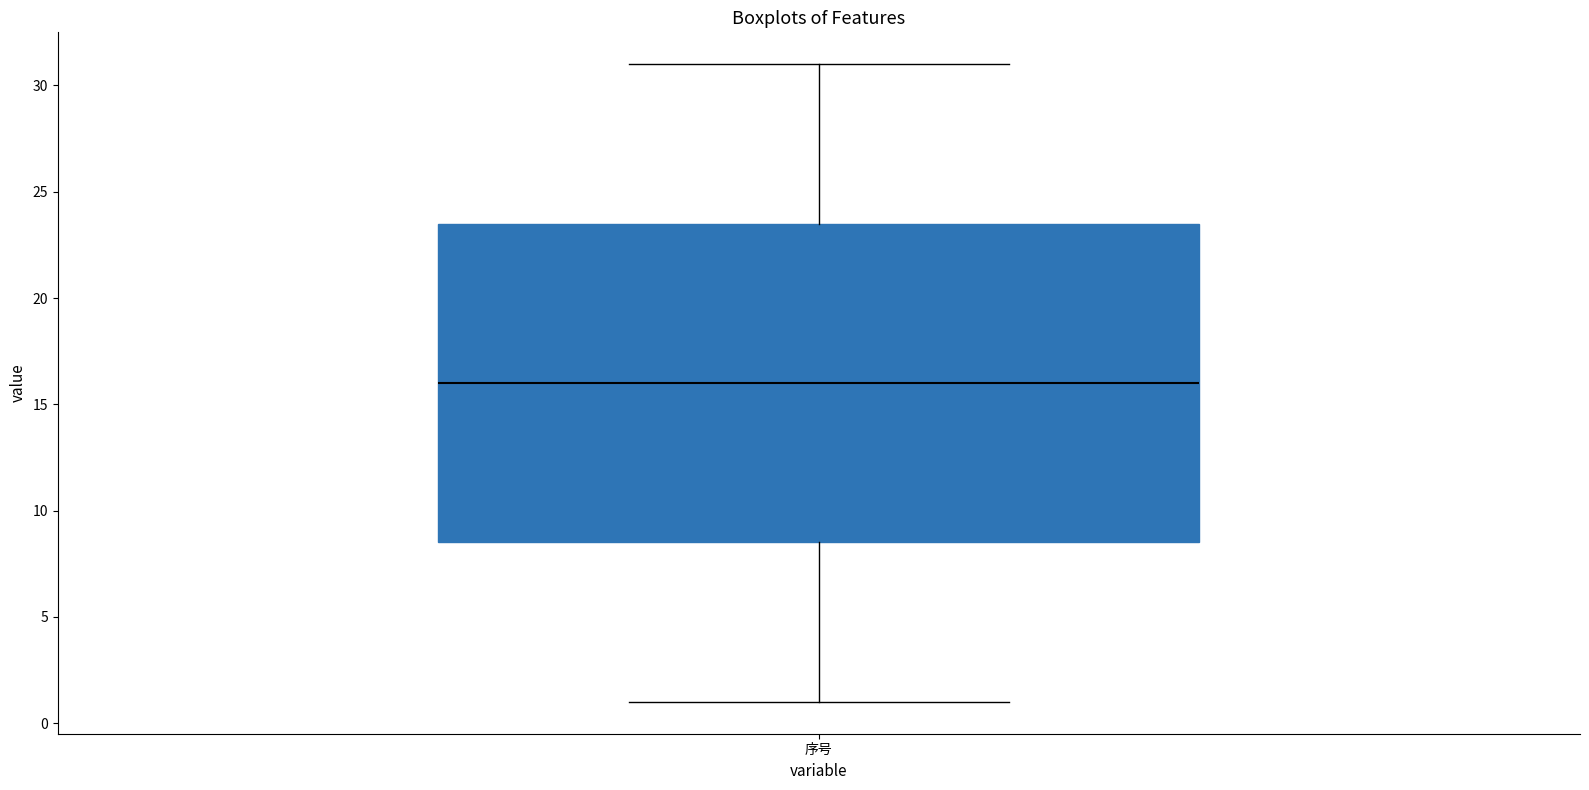

Where is the lower edge of the box for 序号 on the y-axis? The values are not printed on the chart, so give them approximately, as read against the axis.

8.5